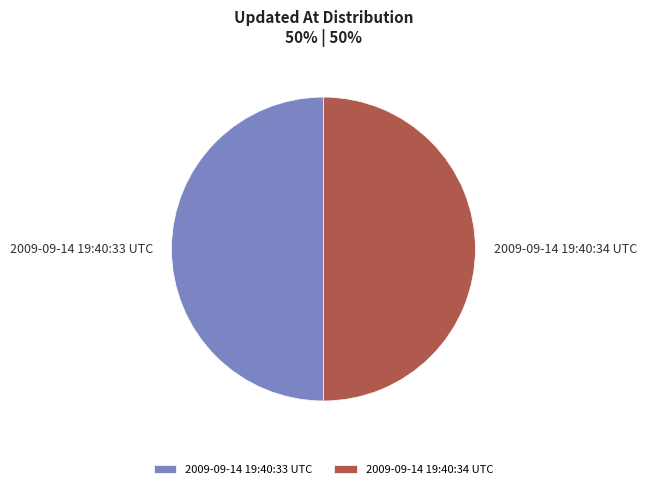

True or false: 2009-09-14 19:40:33 UTC accounts for 50% of the total.

True